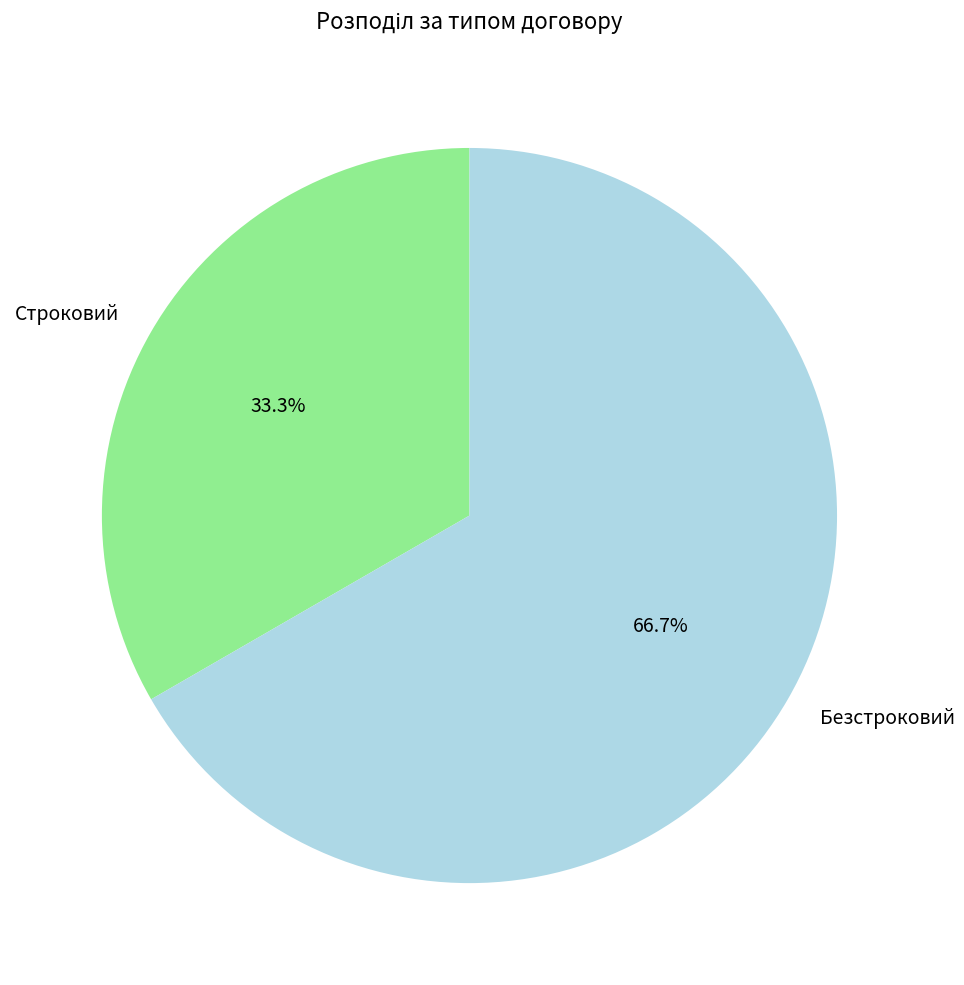

To the nearest percent, what portion does Строковий represent?

33%